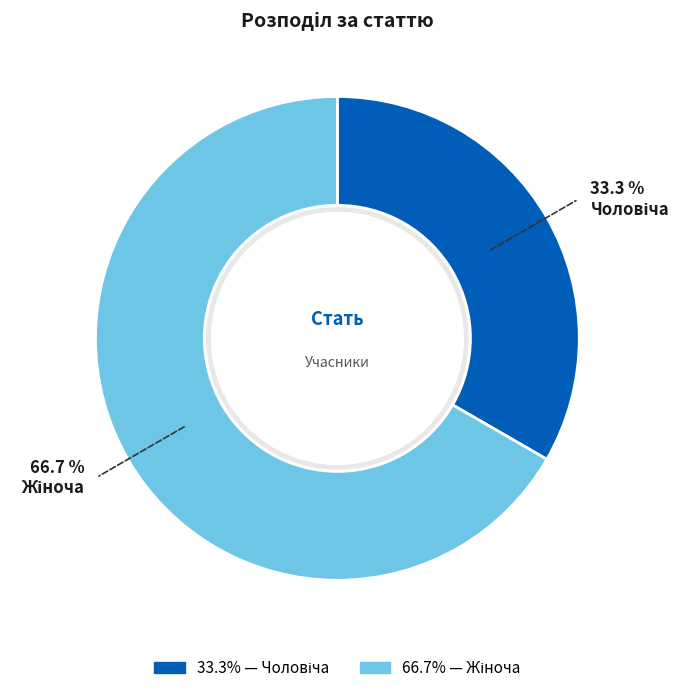

Does any single category account for the majority?

Yes